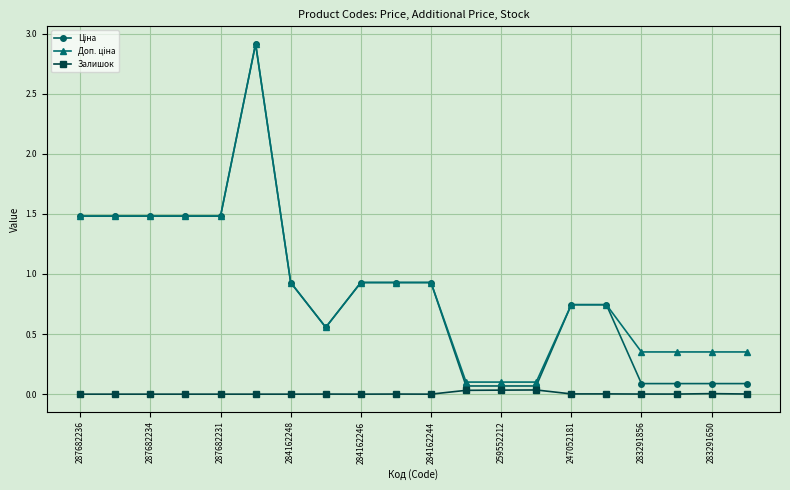

True or false: Залишок has more than 1 interior local peaks.

True